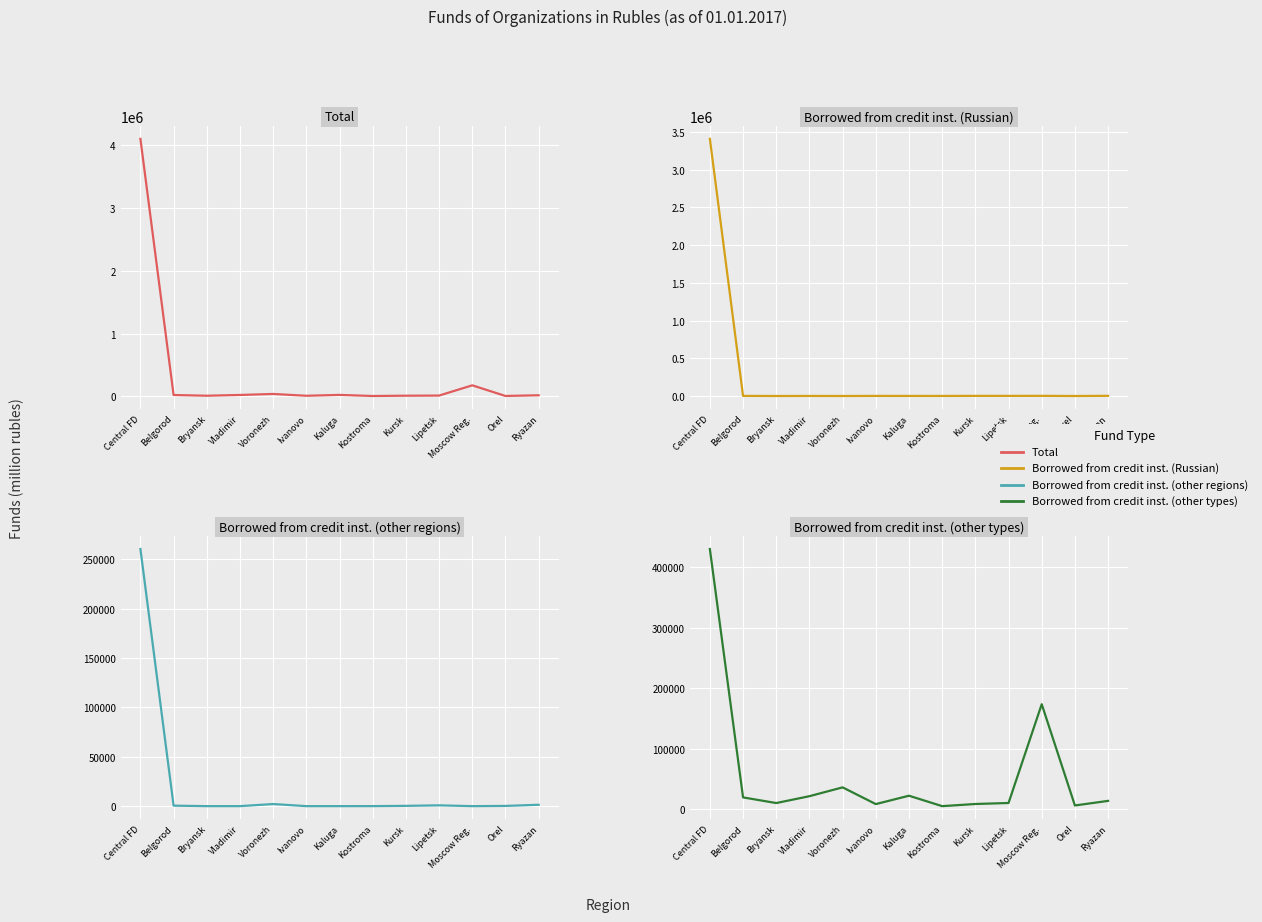

What is the difference between the Borrowed from credit inst. (other regions) values at Lipetsk and Kaluga?

808